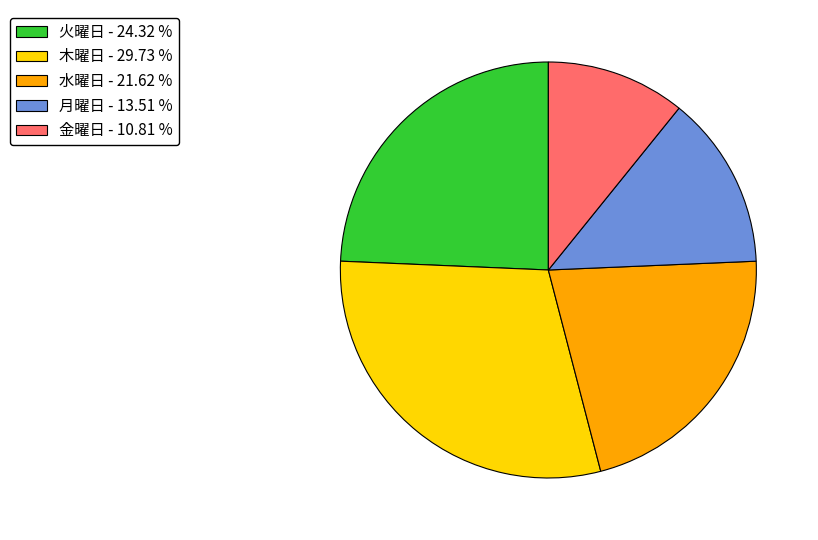

Is there any slice that represents more than half of the pie?

No